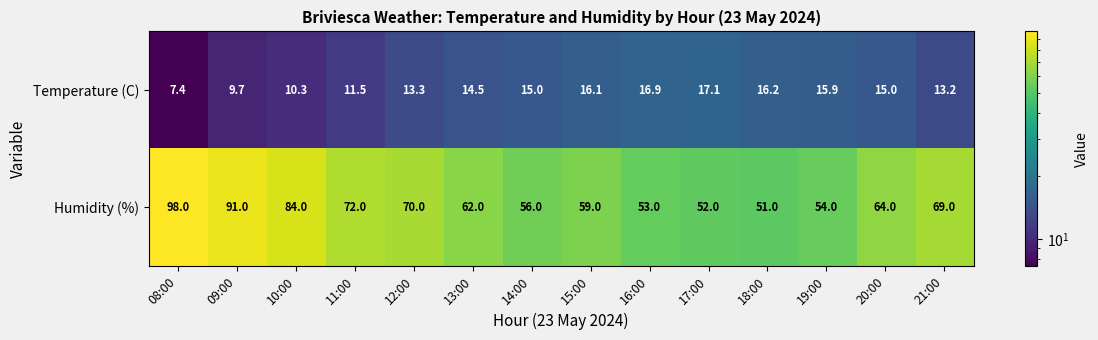

True or false: Temperature (C) has a value of 13.3 at 12:00.

True